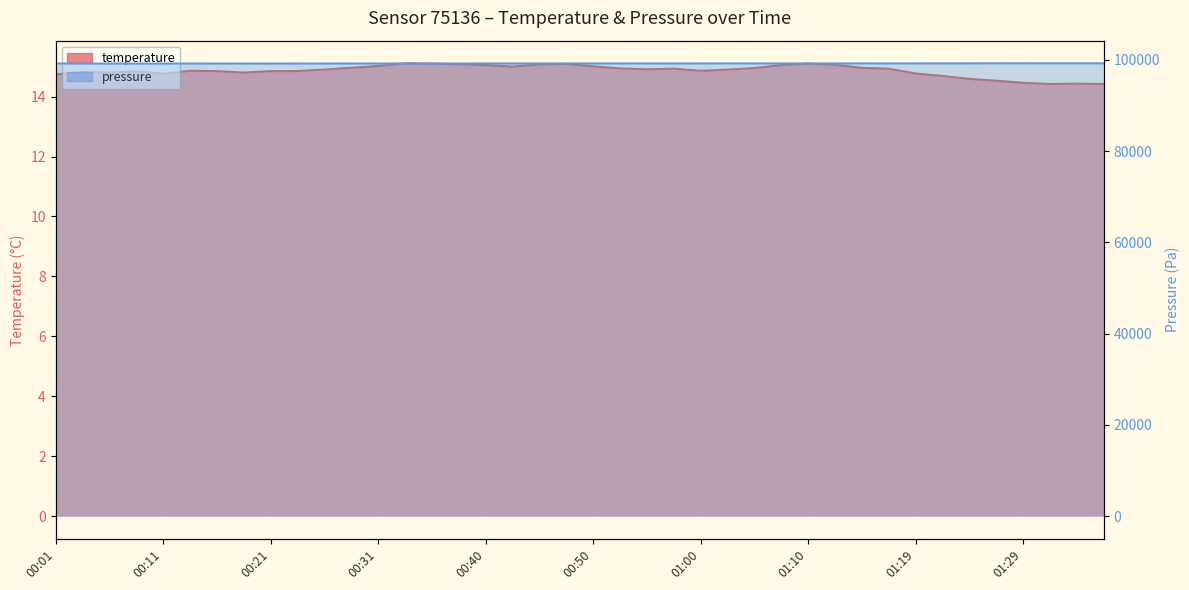

True or false: pressure and temperature intersect in this chart.

False